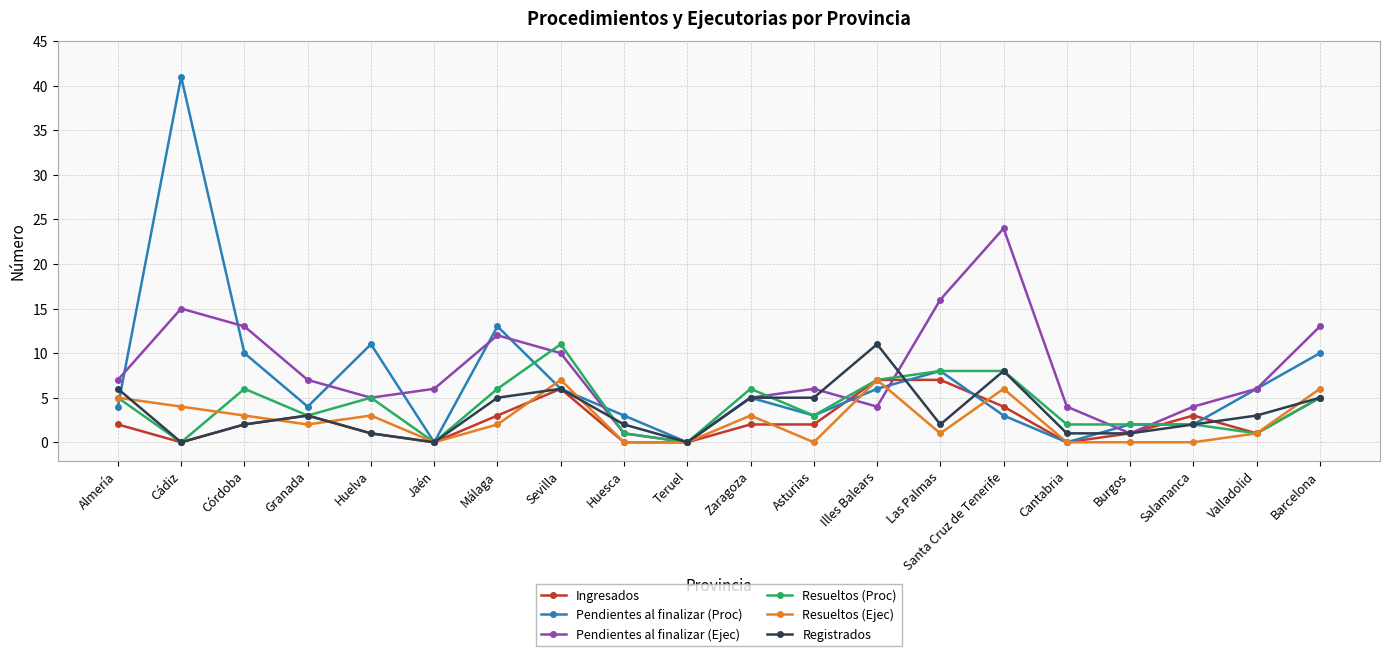

Reading left to right, list all the values displayed in this chart.

Ingresados: Almería=2	Cádiz=0	Córdoba=2	Granada=3	Huelva=1	Jaén=0	Málaga=3	Sevilla=6	Huesca=0	Teruel=0	Zaragoza=2	Asturias=2	Illes Balears=7	Las Palmas=7	Santa Cruz de Tenerife=4	Cantabria=0	Burgos=1	Salamanca=3	Valladolid=1	Barcelona=5
Pendientes al finalizar (Proc): Almería=4	Cádiz=41	Córdoba=10	Granada=4	Huelva=11	Jaén=0	Málaga=13	Sevilla=6	Huesca=3	Teruel=0	Zaragoza=5	Asturias=3	Illes Balears=6	Las Palmas=8	Santa Cruz de Tenerife=3	Cantabria=0	Burgos=2	Salamanca=2	Valladolid=6	Barcelona=10
Pendientes al finalizar (Ejec): Almería=7	Cádiz=15	Córdoba=13	Granada=7	Huelva=5	Jaén=6	Málaga=12	Sevilla=10	Huesca=1	Teruel=0	Zaragoza=5	Asturias=6	Illes Balears=4	Las Palmas=16	Santa Cruz de Tenerife=24	Cantabria=4	Burgos=1	Salamanca=4	Valladolid=6	Barcelona=13
Resueltos (Proc): Almería=5	Cádiz=0	Córdoba=6	Granada=3	Huelva=5	Jaén=0	Málaga=6	Sevilla=11	Huesca=1	Teruel=0	Zaragoza=6	Asturias=3	Illes Balears=7	Las Palmas=8	Santa Cruz de Tenerife=8	Cantabria=2	Burgos=2	Salamanca=2	Valladolid=1	Barcelona=5
Resueltos (Ejec): Almería=5	Cádiz=4	Córdoba=3	Granada=2	Huelva=3	Jaén=0	Málaga=2	Sevilla=7	Huesca=0	Teruel=0	Zaragoza=3	Asturias=0	Illes Balears=7	Las Palmas=1	Santa Cruz de Tenerife=6	Cantabria=0	Burgos=0	Salamanca=0	Valladolid=1	Barcelona=6
Registrados: Almería=6	Cádiz=0	Córdoba=2	Granada=3	Huelva=1	Jaén=0	Málaga=5	Sevilla=6	Huesca=2	Teruel=0	Zaragoza=5	Asturias=5	Illes Balears=11	Las Palmas=2	Santa Cruz de Tenerife=8	Cantabria=1	Burgos=1	Salamanca=2	Valladolid=3	Barcelona=5